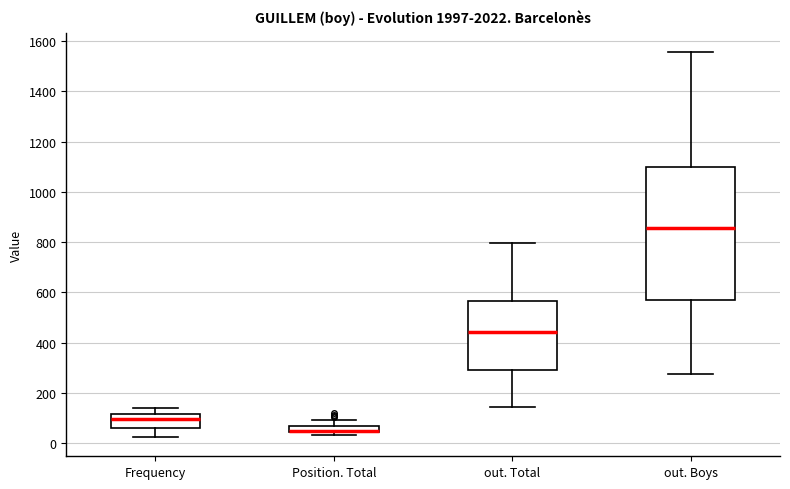

Where does the lower whisker of the box for Frequency end on the y-axis? The values are not printed on the chart, so give them approximately, as read against the axis.

20